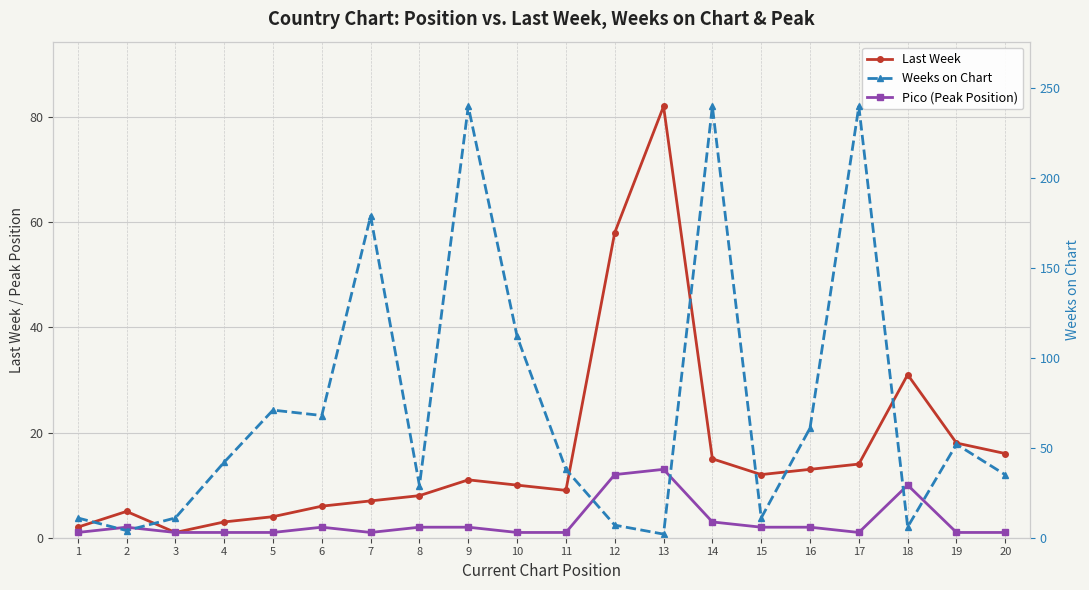

What is the value of the Last Week point at the 9th from the left?

11